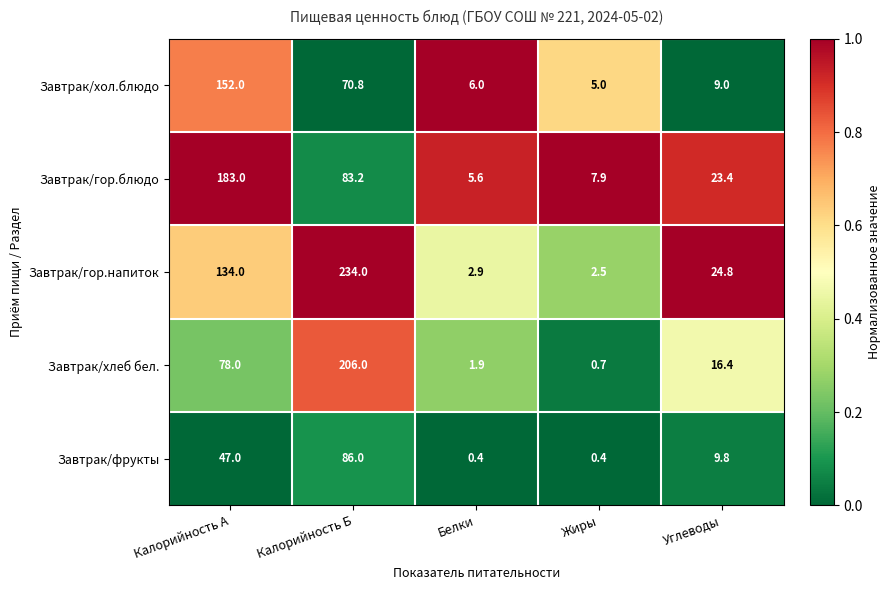

What is the difference between the Завтрак/хлеб бел. values at Белки and Углеводы?

14.5